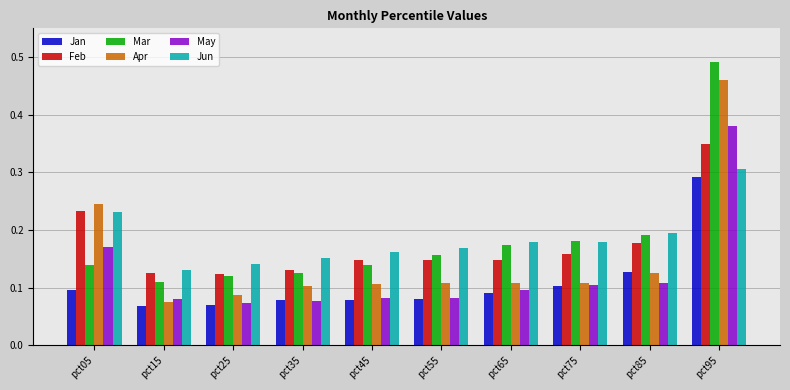

Count the number of categories in the chart.

10